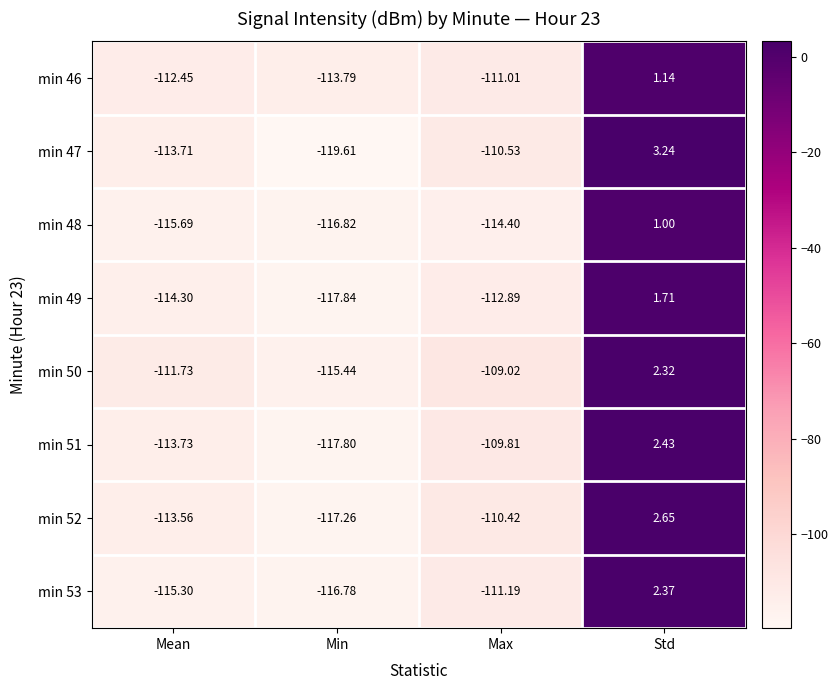

Which category has the lowest value in the min 51 series?

Min